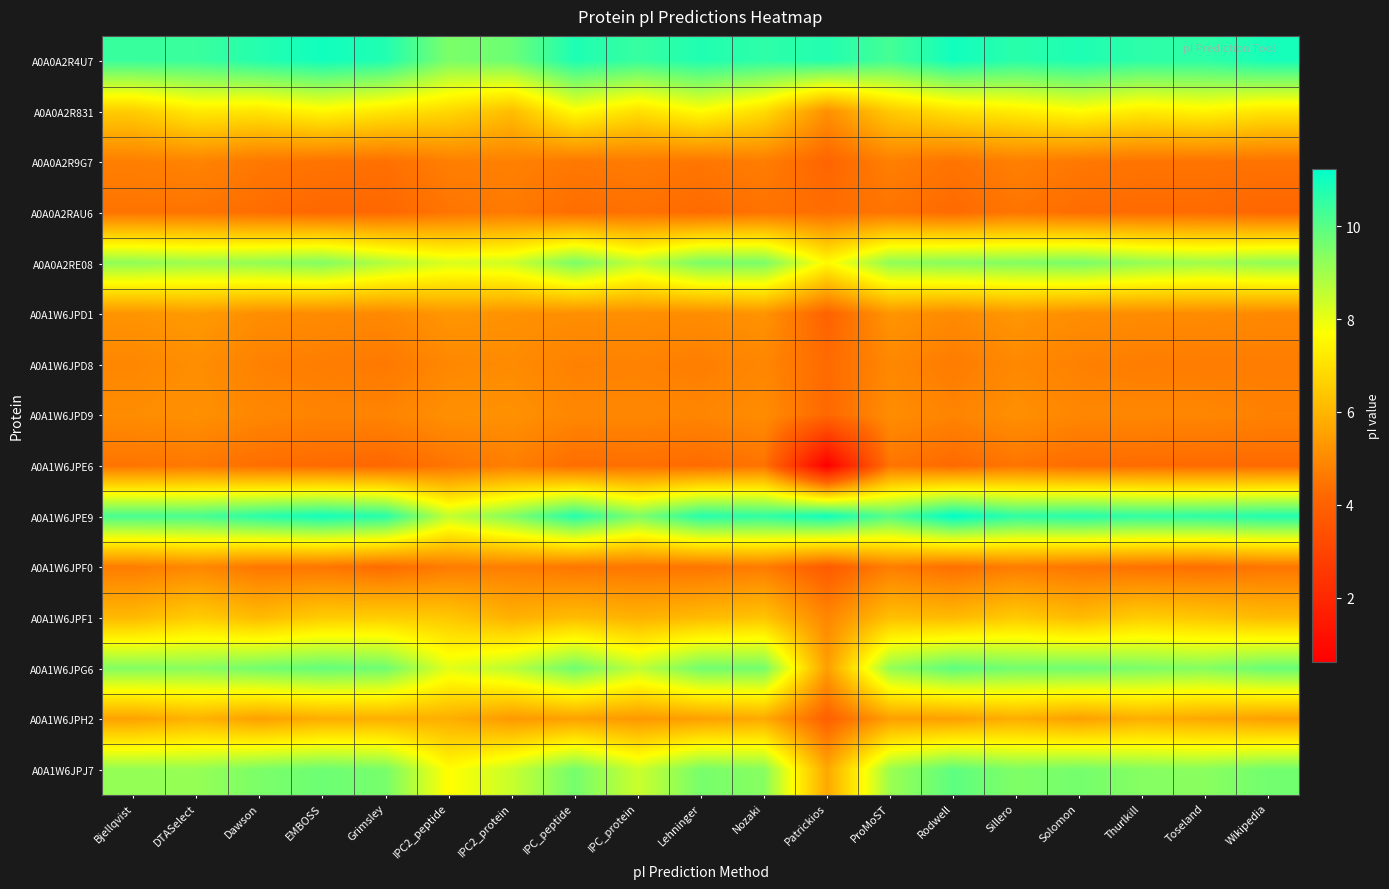

At which category does the chart reach its minimum across all series?

Patrickios